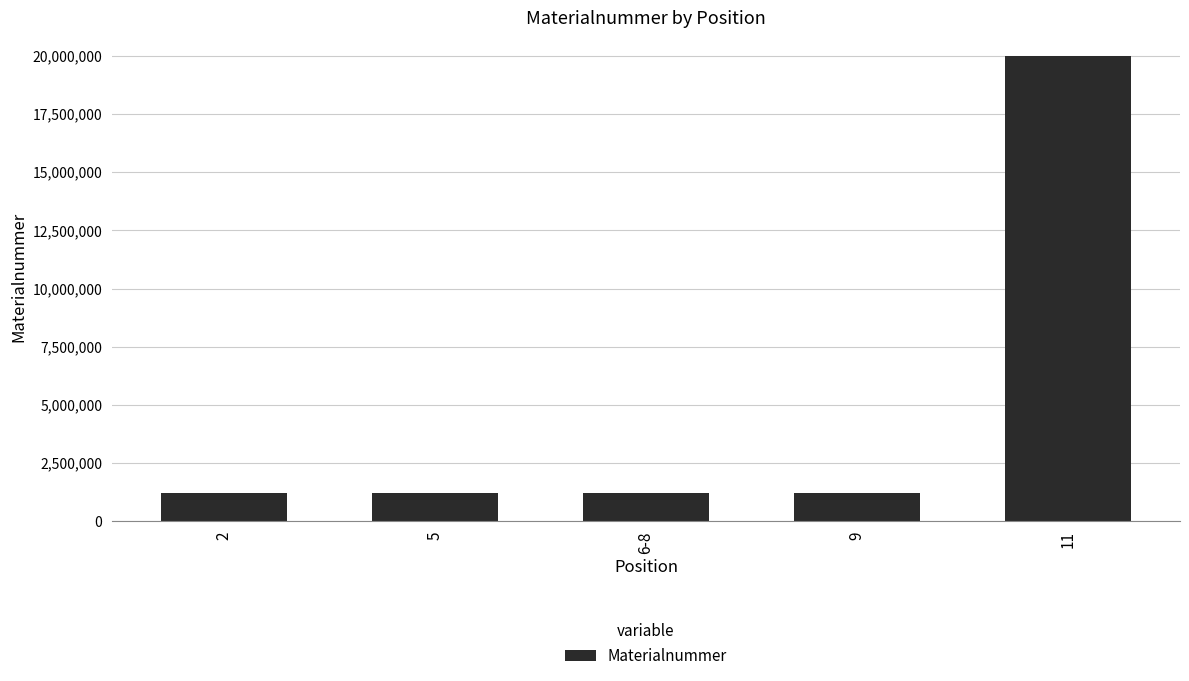

What is the value of the 1st bar from the left?

1221708